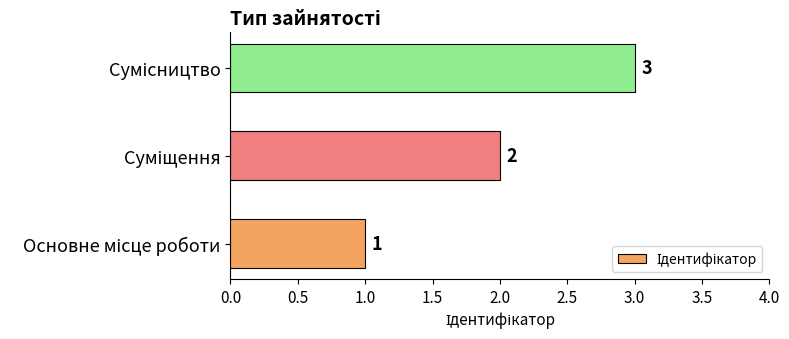

What is the greatest value displayed?

3